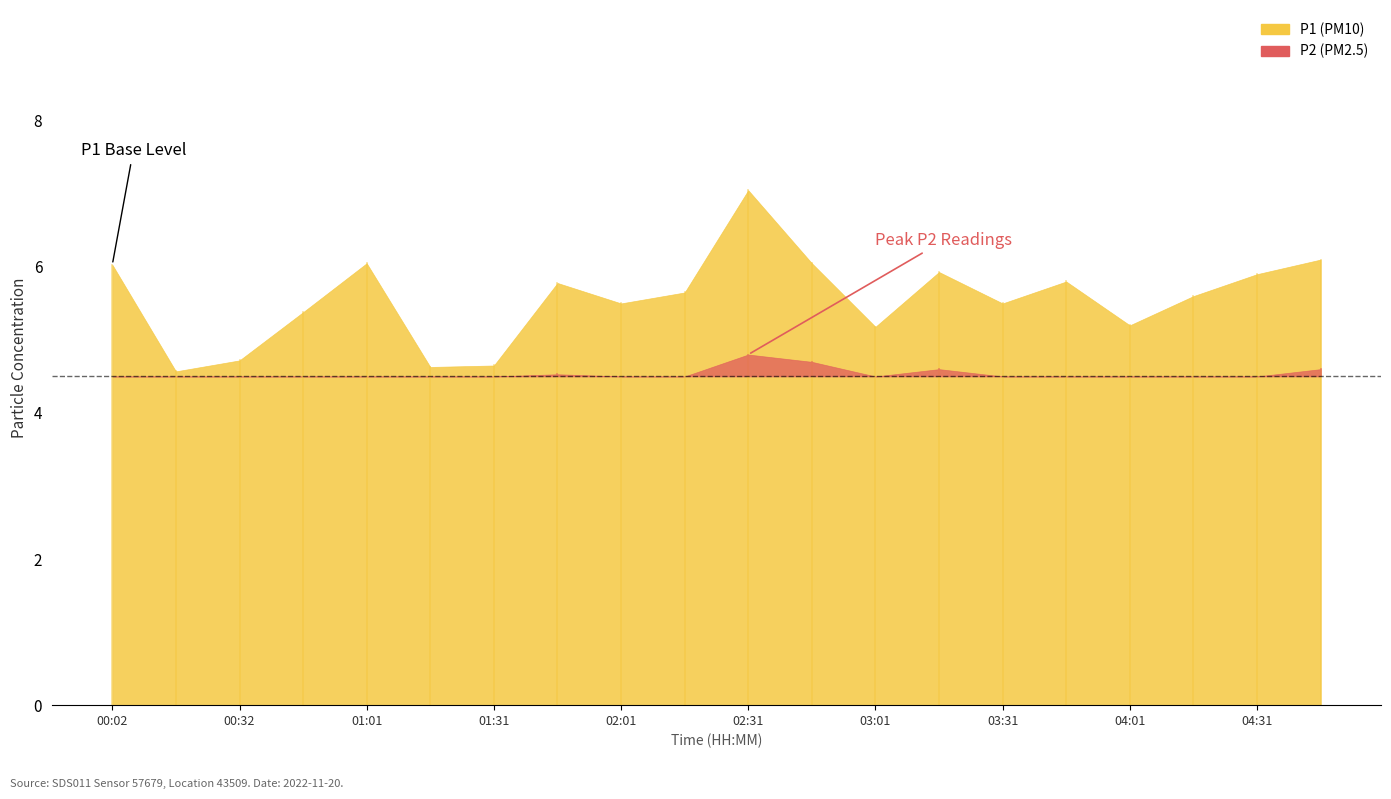

Which has a higher value, 04:01 or 01:01?

01:01